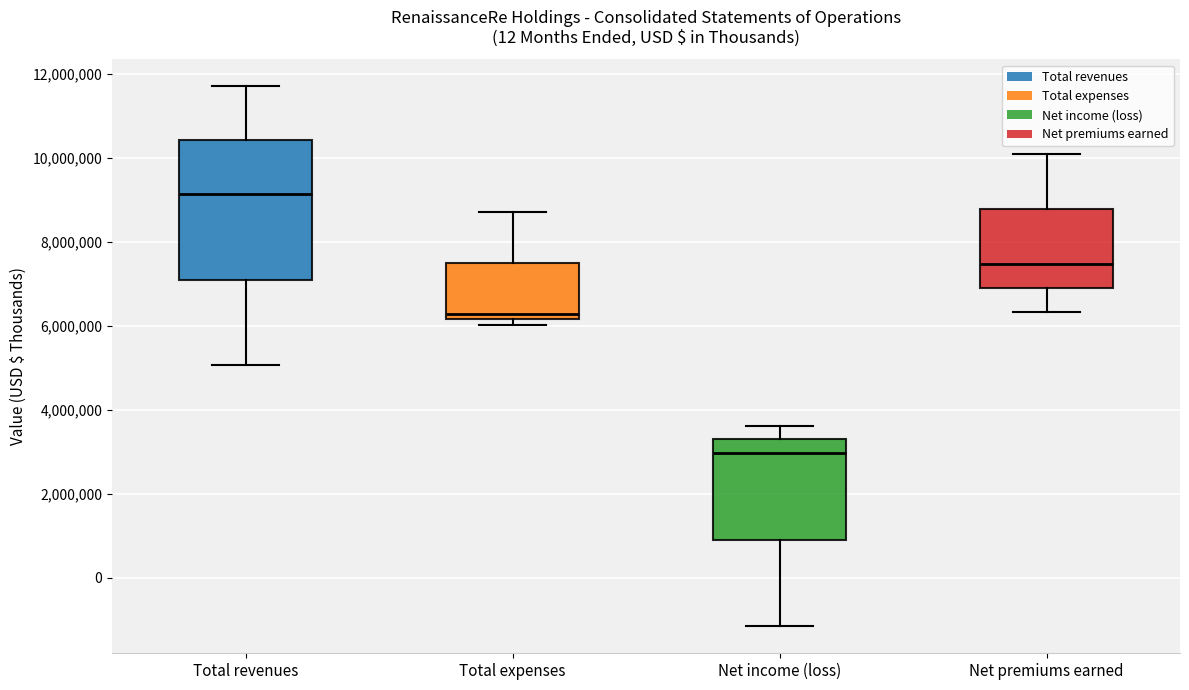

Reading left to right, transcribe this box plot: for each box, give where its median line is, the range the box spans, and where its two whiskers end, as read against the y-axis. The values are not printed on the chart, so give them approximately, as read against the axis.

Total revenues: median 9200000, box 7000000 to 10400000, whiskers 5000000 to 11600000
Total expenses: median 6200000 (just above the box's lower edge), box 6200000 to 7400000, whiskers 6000000 to 8800000
Net income (loss): median 3000000, box 1000000 to 3200000, whiskers -1200000 to 3600000
Net premiums earned: median 7400000, box 7000000 to 8800000, whiskers 6400000 to 10000000